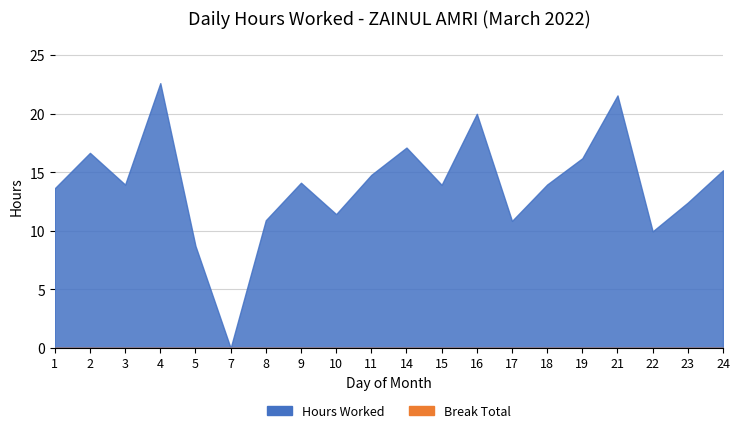

What is the approximate value at 14?

17.1